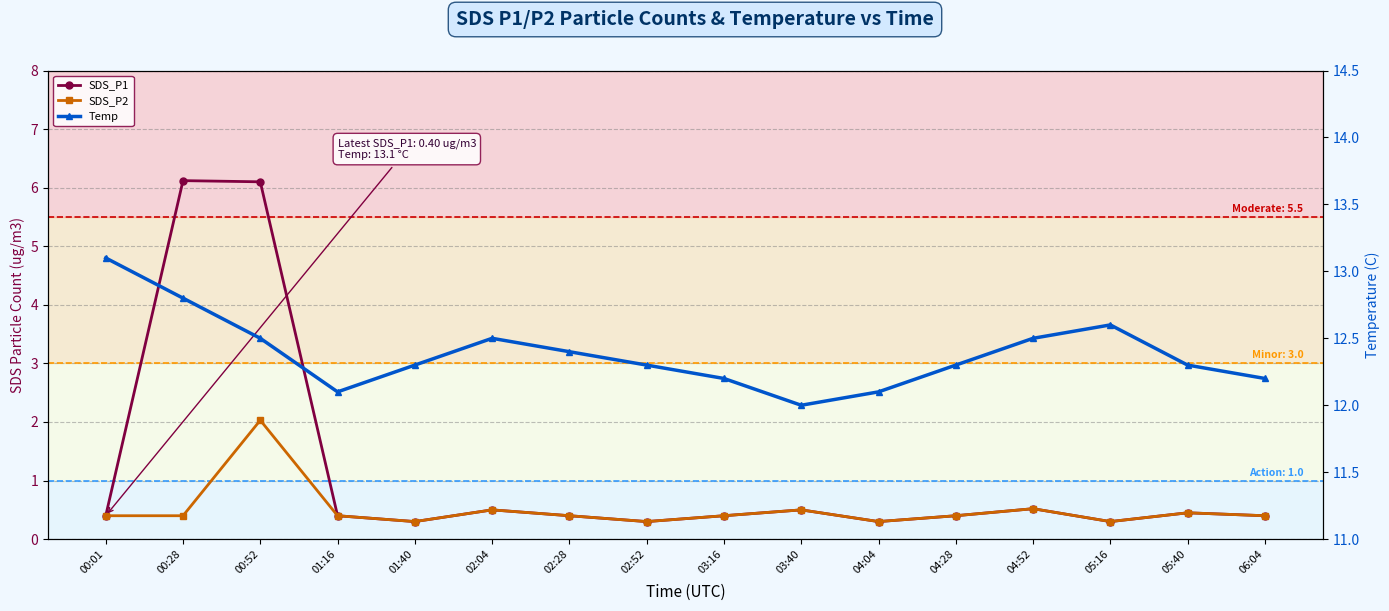

Reading right to left, list all the values displayed in this chart.

SDS_P1: 06:04=0.4	05:40=0.5	05:16=0.3	04:52=0.5	04:28=0.4	04:04=0.3	03:40=0.5	03:16=0.4	02:52=0.3	02:28=0.4	02:04=0.5	01:40=0.3	01:16=0.4	00:52=6.1	00:28=6.1	00:01=0.4
SDS_P2: 06:04=0.4	05:40=0.5	05:16=0.3	04:52=0.5	04:28=0.4	04:04=0.3	03:40=0.5	03:16=0.4	02:52=0.3	02:28=0.4	02:04=0.5	01:40=0.3	01:16=0.4	00:52=2.0	00:28=0.4	00:01=0.4
Temp: 06:04=12.2	05:40=12.3	05:16=12.6	04:52=12.5	04:28=12.3	04:04=12.1	03:40=12.0	03:16=12.2	02:52=12.3	02:28=12.4	02:04=12.5	01:40=12.3	01:16=12.1	00:52=12.5	00:28=12.8	00:01=13.1